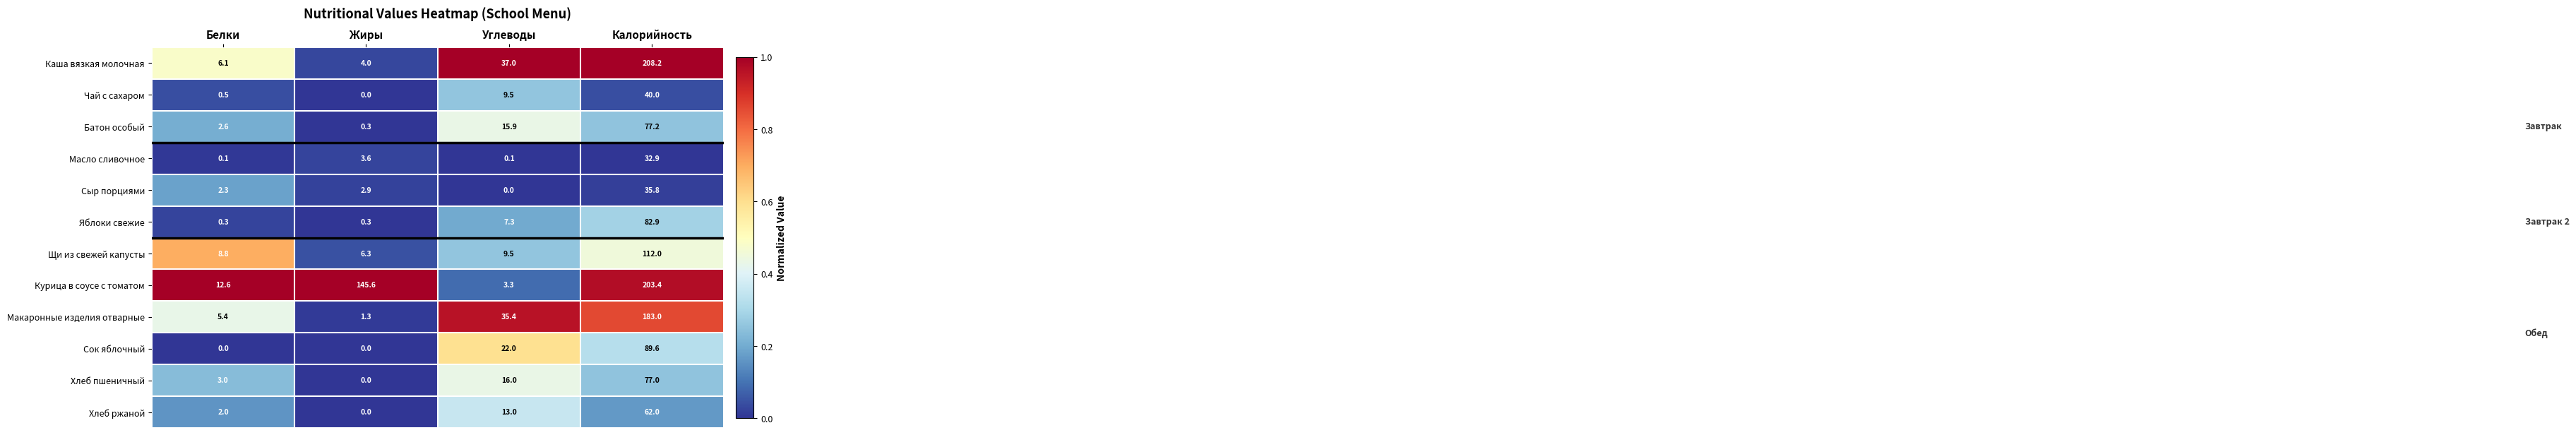

Between Углеводы and Калорийность, which series saw the biggest shift?

Курица в соусе с томатом